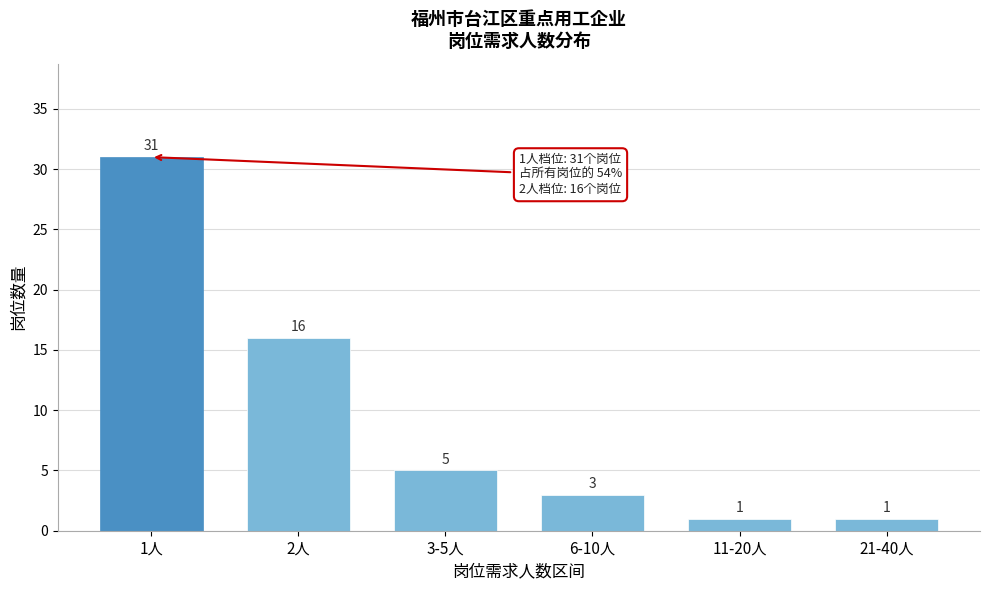

Reading left to right, transcribe all the data shown in this chart.

1人=31	2人=16	3-5人=5	6-10人=3	11-20人=1	21-40人=1